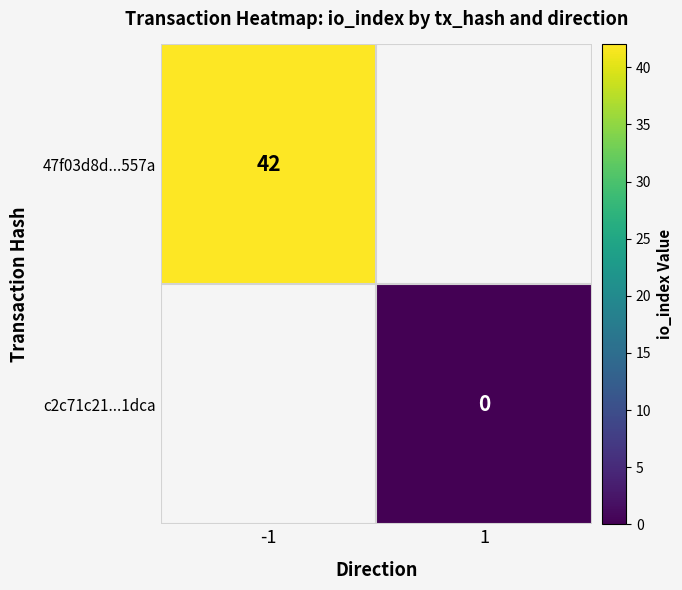

Is it true that 47f03d8d...557a equals 60 at -1?

False